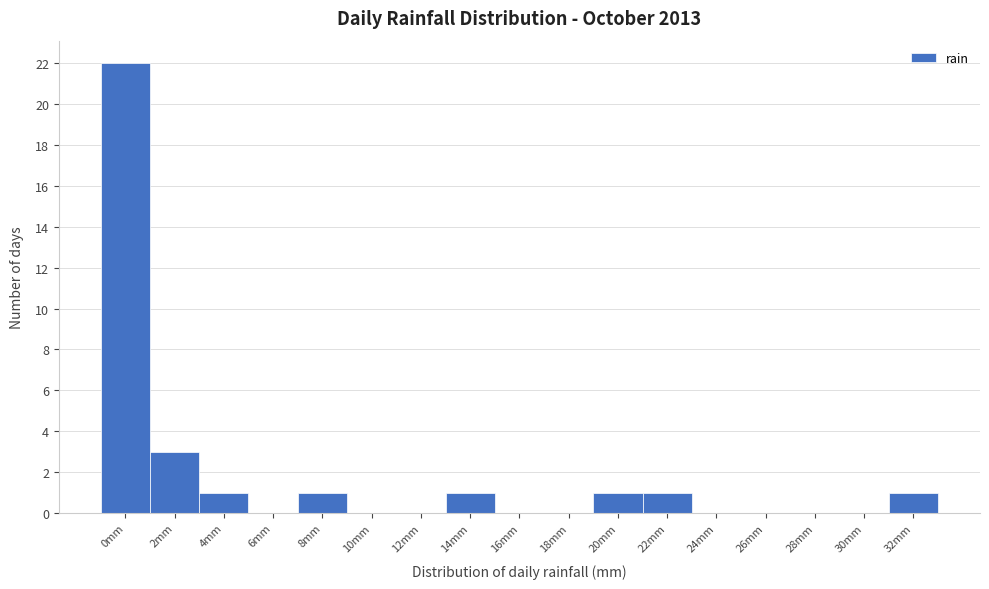

Reading right to left, extract all data points from this chart.

32mm=1	30mm=0	28mm=0	26mm=0	24mm=0	22mm=1	20mm=1	18mm=0	16mm=0	14mm=1	12mm=0	10mm=0	8mm=1	6mm=0	4mm=1	2mm=3	0mm=22